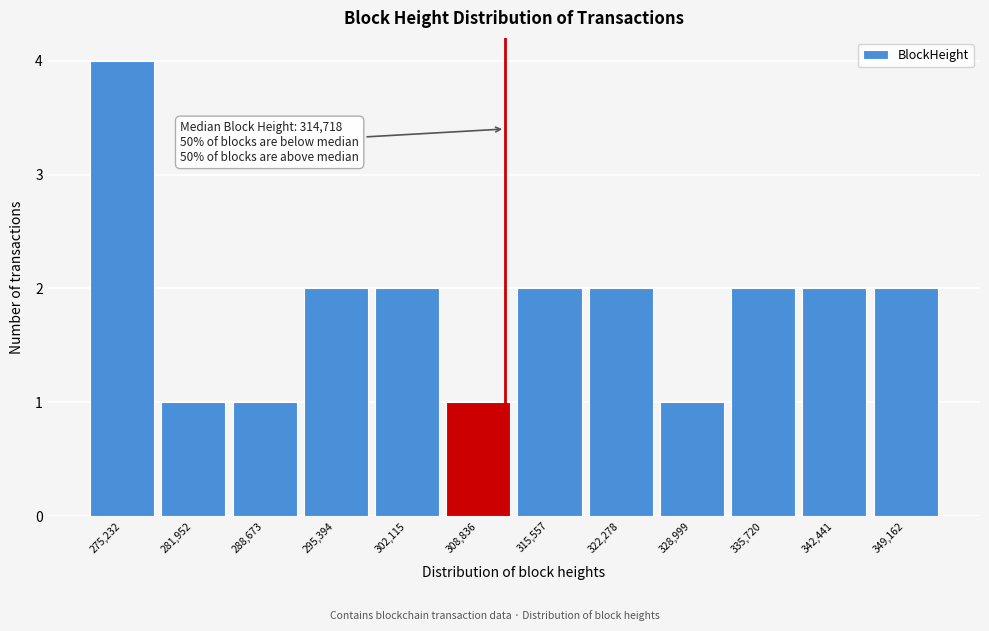

Reading right to left, list all the values displayed in this chart.

349,162=2	342,441=2	335,720=2	328,999=1	322,278=2	315,557=2	308,836=1	302,115=2	295,394=2	288,673=1	281,952=1	275,232=4